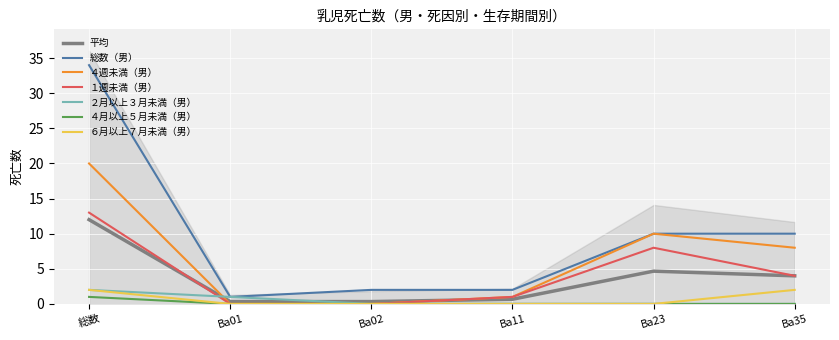

Reading left to right, what are all the values shown in this chart?

総数（男）: 34	1	2	2	10	10
４週未満（男）: 20	0	0	1	10	8
１週未満（男）: 13	0	0	1	8	4
２月以上３月未満（男）: 2	1	0	0	0	0
４月以上５月未満（男）: 1	0	0	0	0	0
６月以上７月未満（男）: 2	0	0	0	0	2